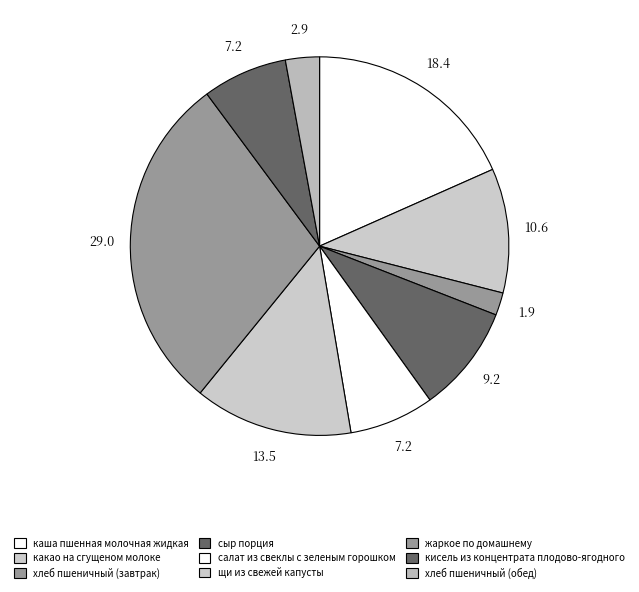

What is the largest slice in the pie chart?

жаркое по домашнему